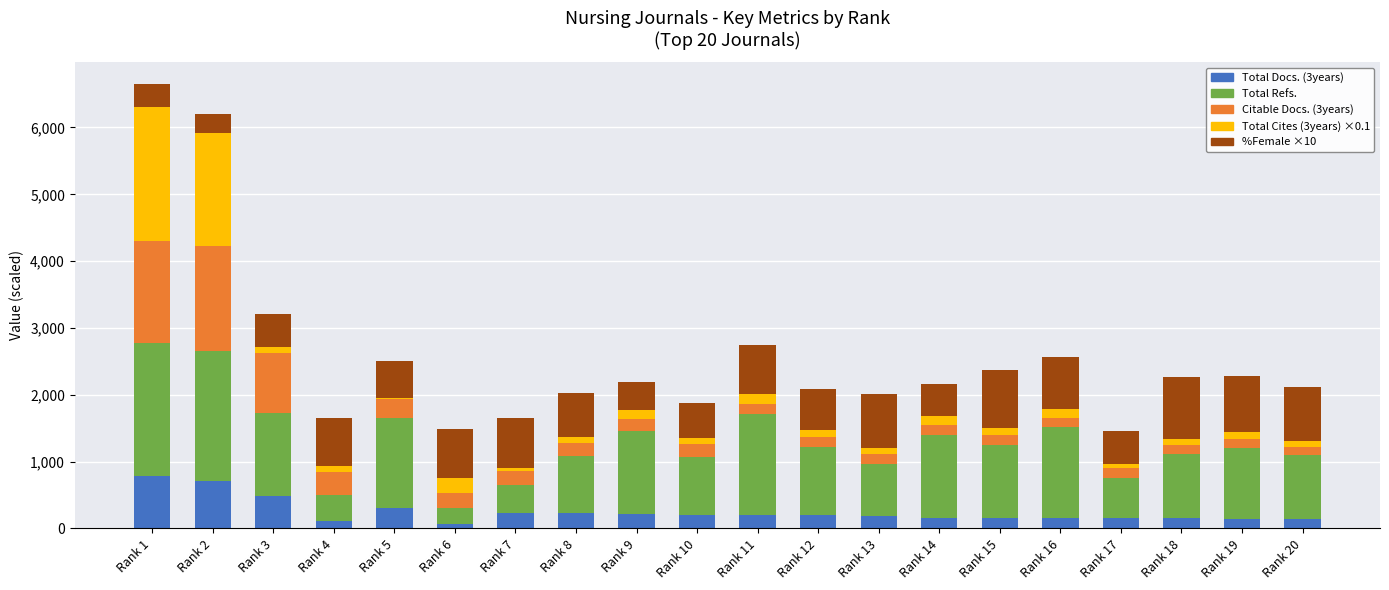

What is the total value across all series at Rank 1?

6643.1